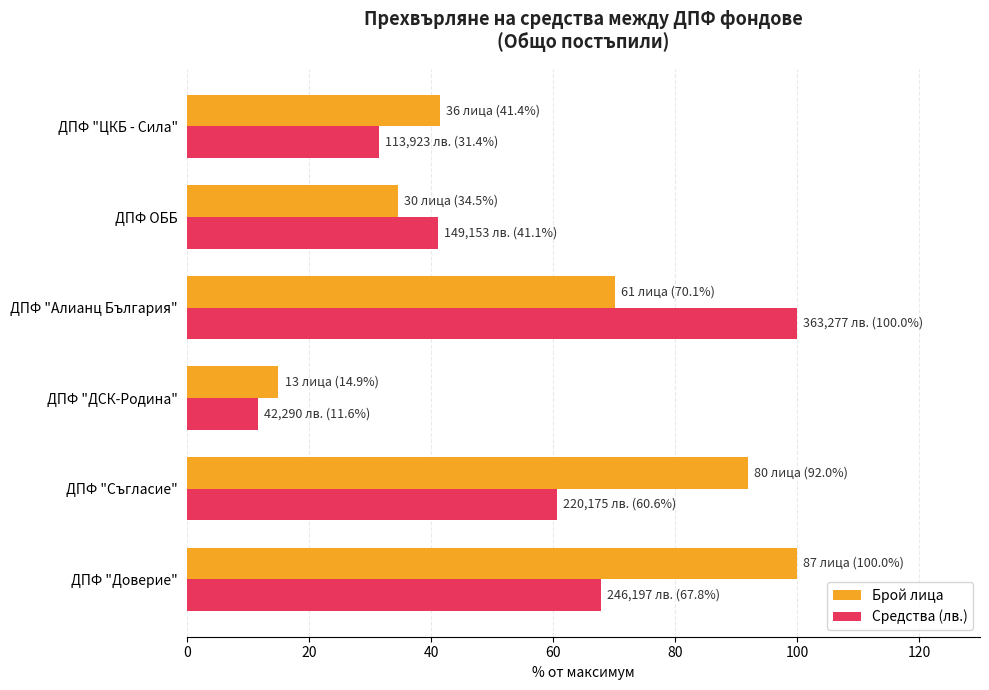

What is the difference between the Средства (лв.) values at ДПФ "ДСК-Родина" and ДПФ ОББ?

29.4